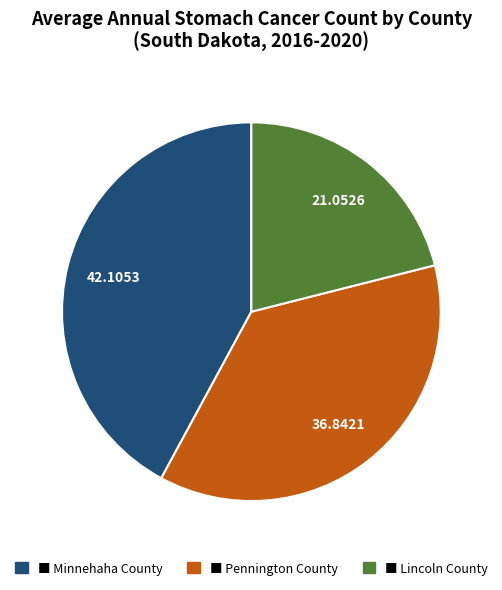

Is there any slice that represents more than half of the pie?

No